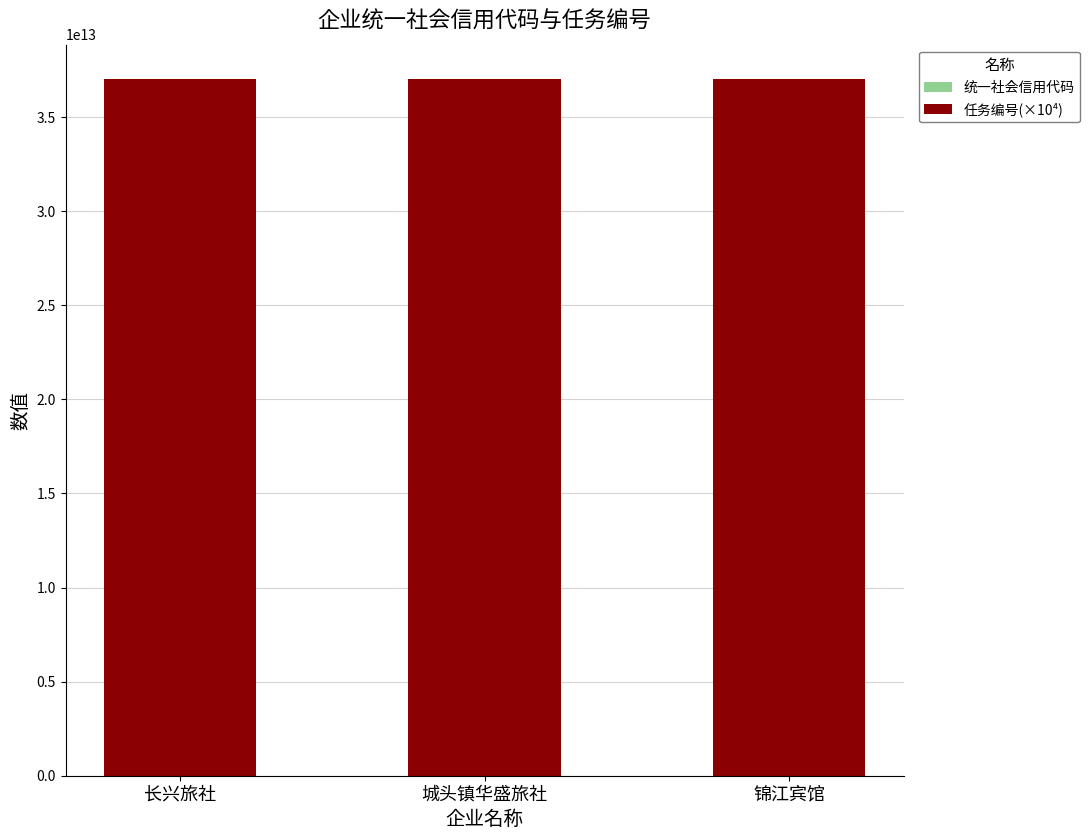

How many data points does each series have?

3